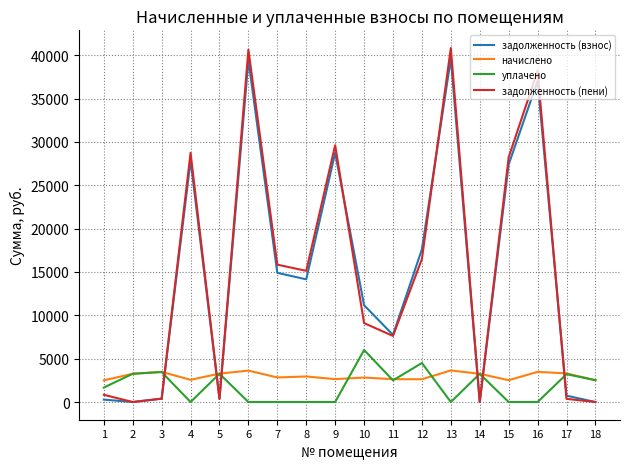

What is the difference between the second highest and minimum values in the задолженность (пени) series?

40637.9